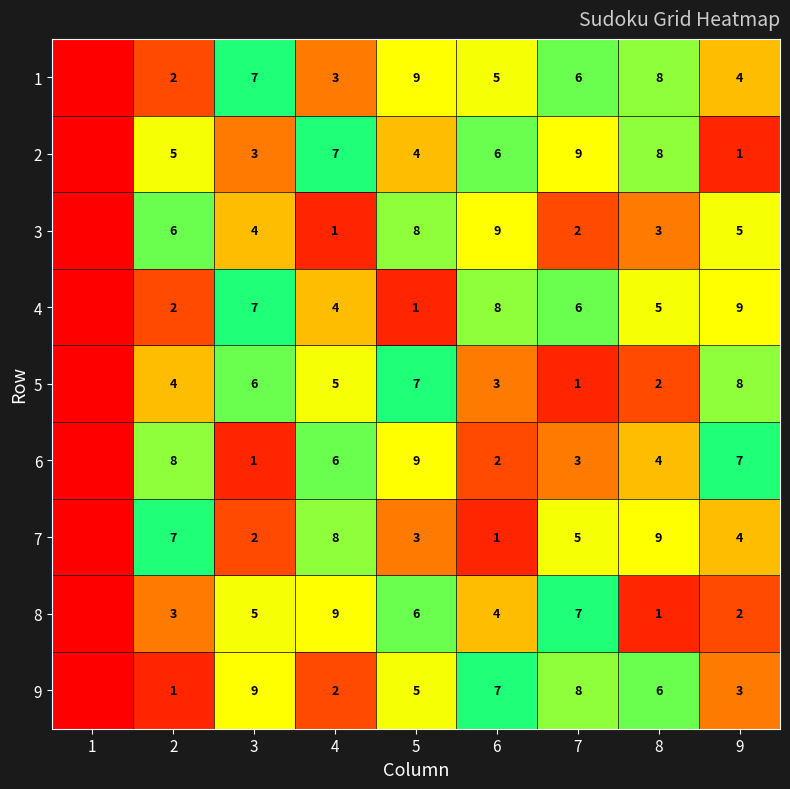

Which category has the lowest value across all series?

1